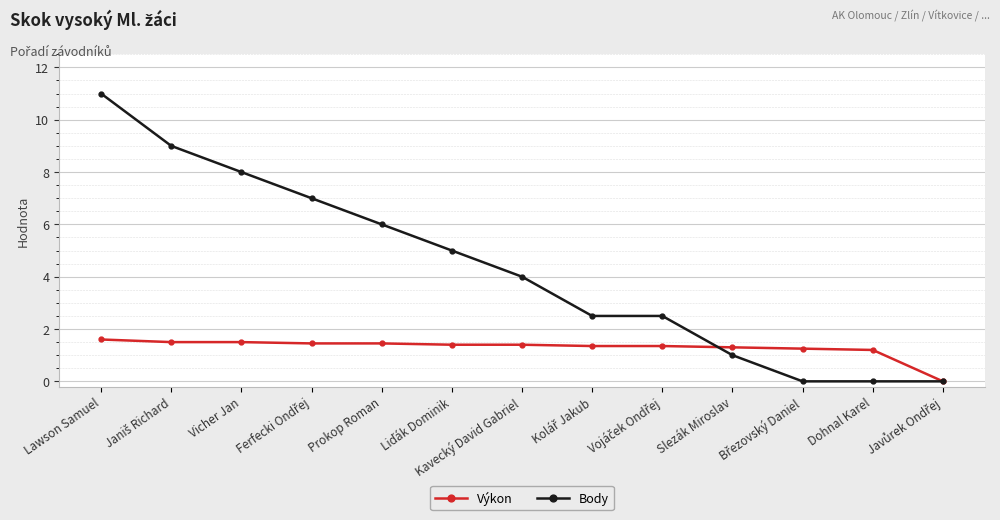

List the series in order of their peak value, lowest first.

Výkon, Body